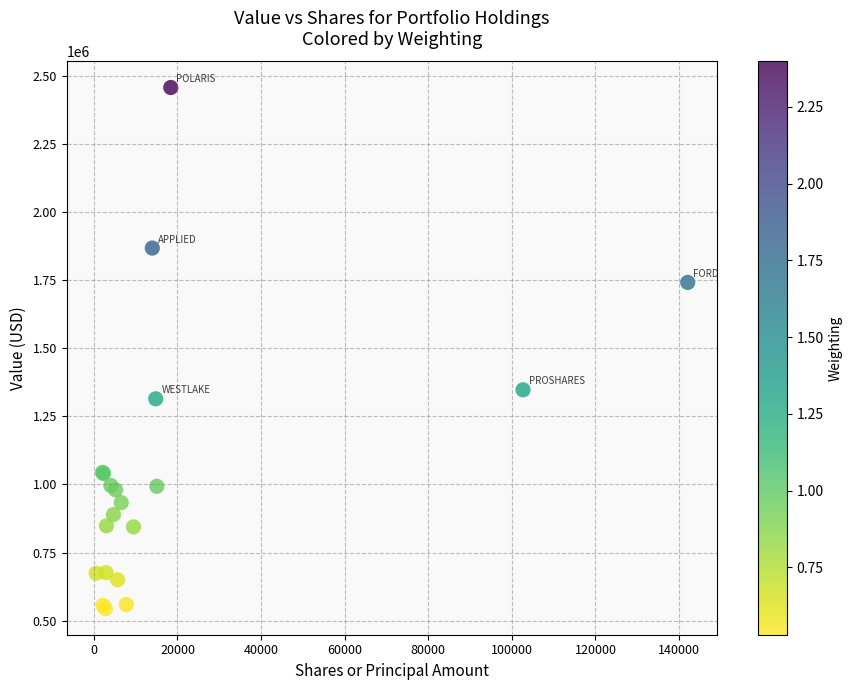

What Y value in the scatter plot is closest to 1500000?

1347000